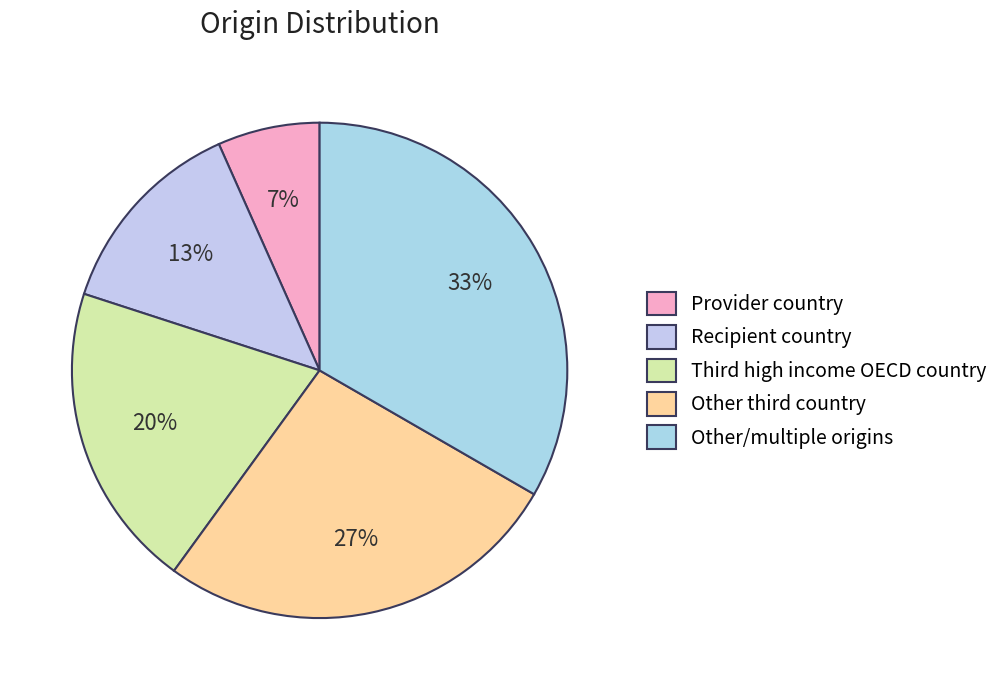

To the nearest percent, what is the average slice percentage?

20%